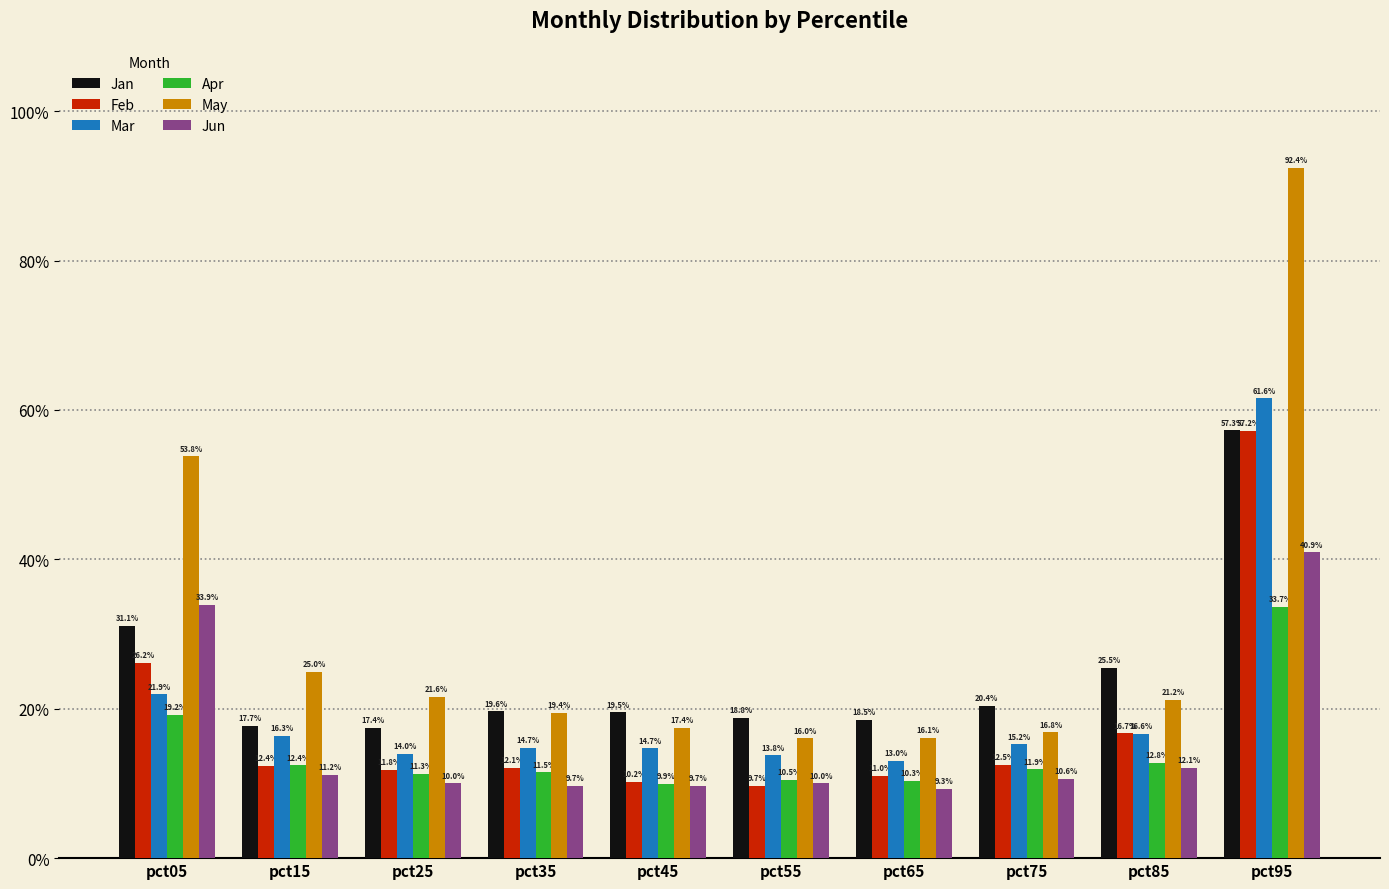

Does the chart contain any negative values?

No